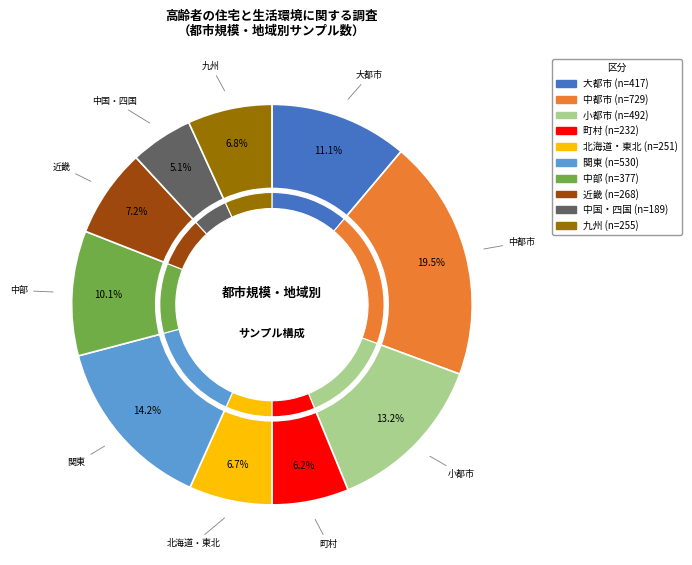

How much of the chart is everything except 大都市?

88.9%